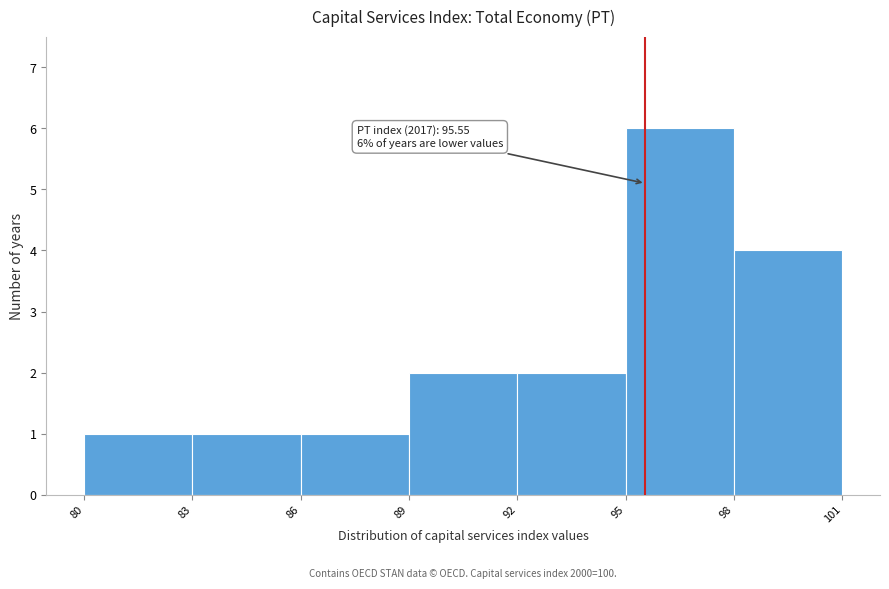

Over which range of the x-axis is the bar tallest?

95 to 98